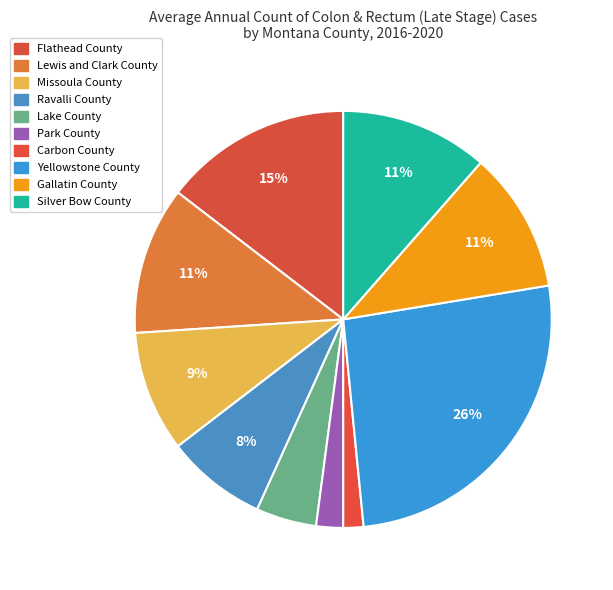

Rank the categories by value from lowest to highest.

Carbon County, Park County, Lake County, Ravalli County, Missoula County, Gallatin County, Lewis and Clark County, Silver Bow County, Flathead County, Yellowstone County